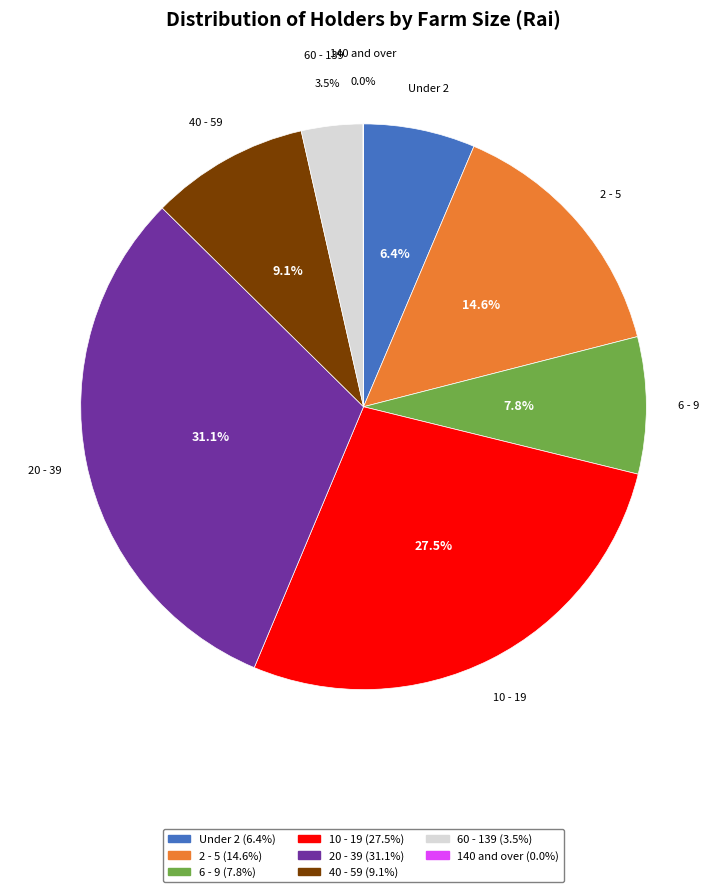

Does 20 - 39 represent more than half of the total?

No